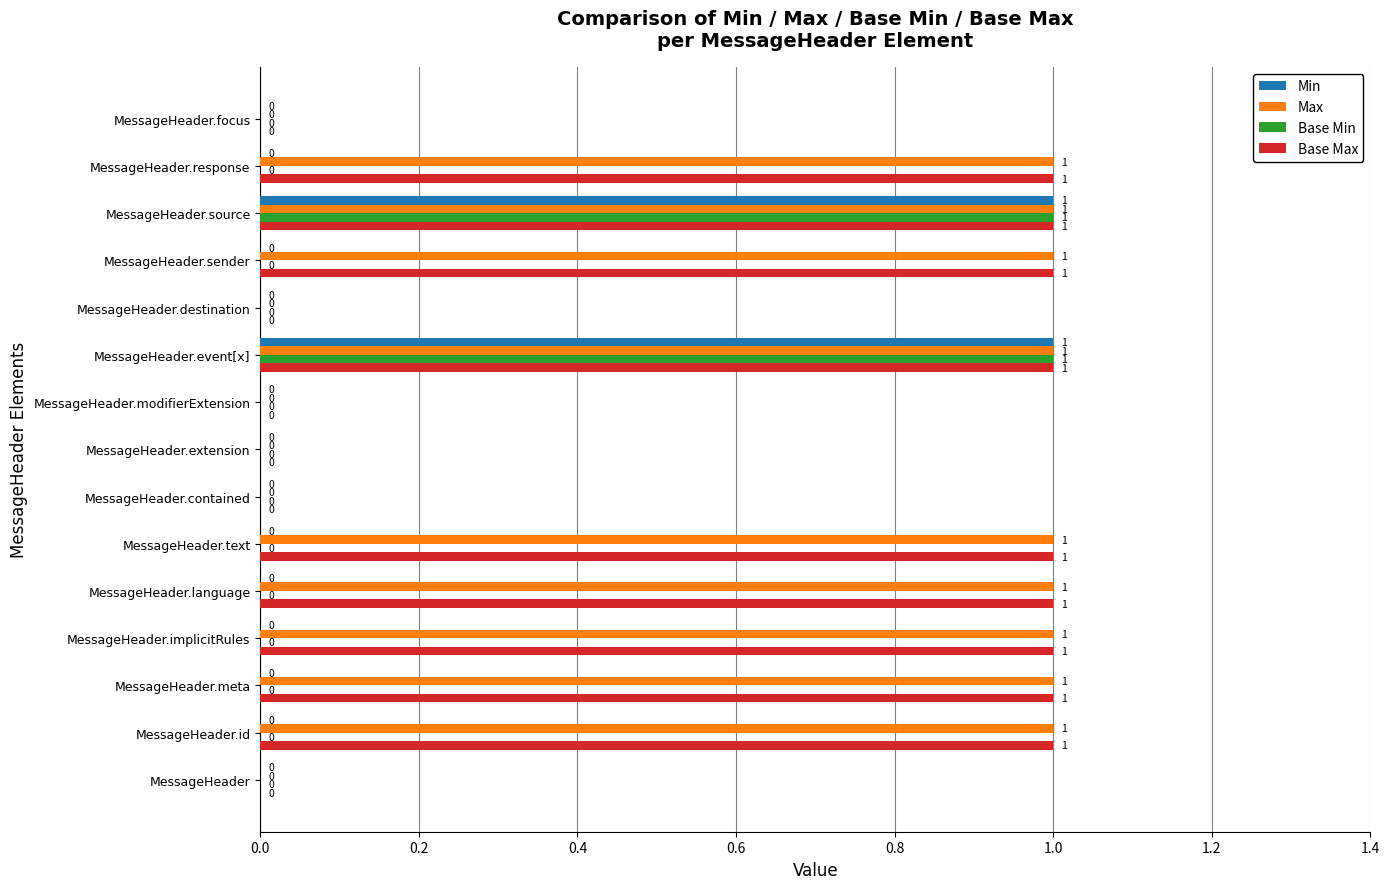

How many Min values are between 0 and 1?

15